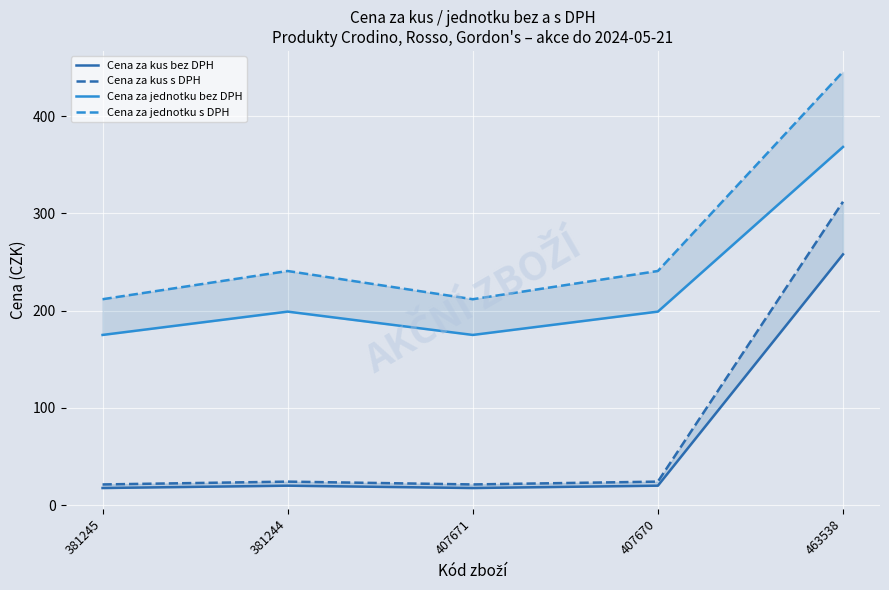

At which label is Cena za jednotku s DPH closest to 328?

381244